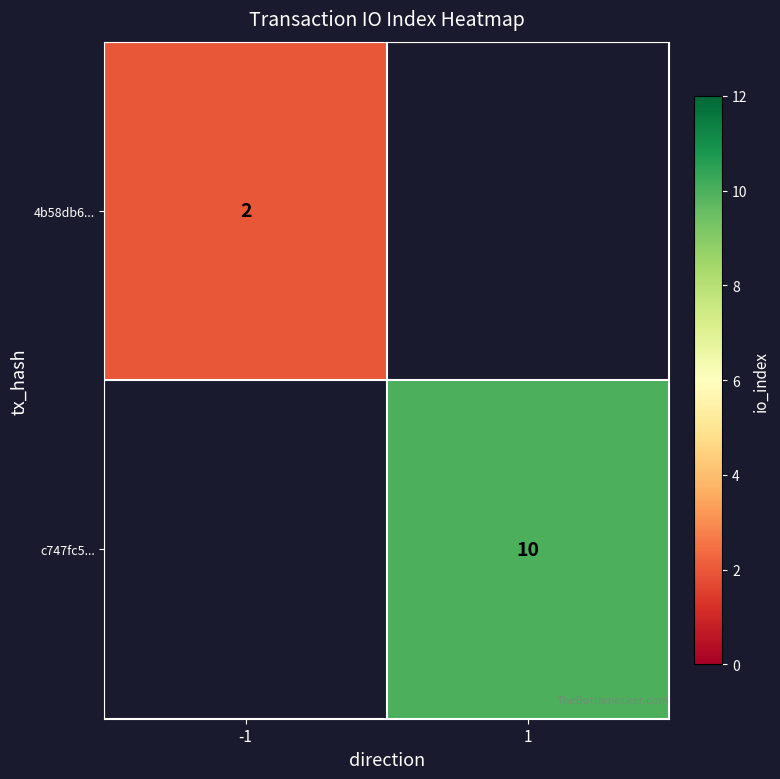

The value of 4b58db6... at -1 is 1. True or false?

False